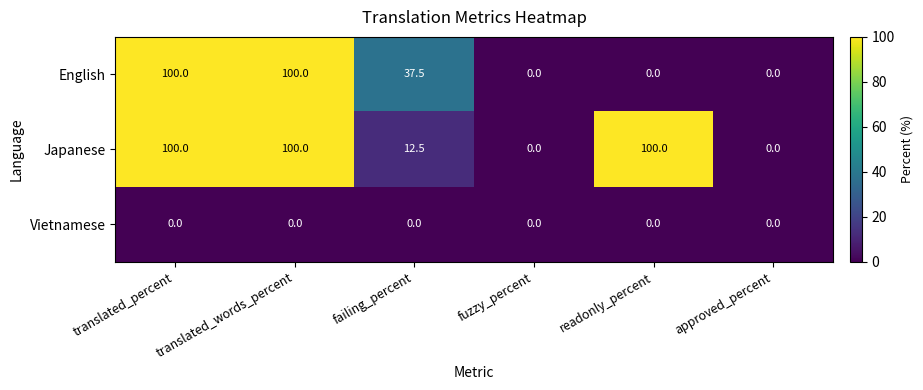

At how many categories does at least one series exceed 87?

3